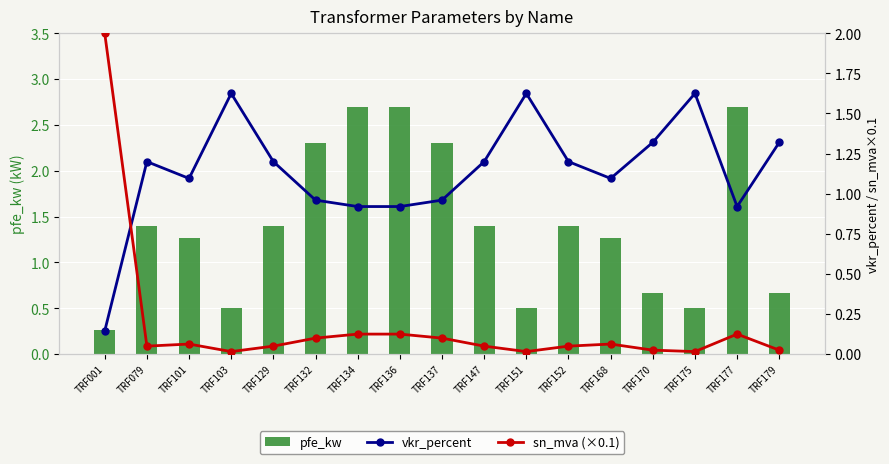

Is the value of pfe_kw at TRF129 greater than the value of vkr_percent at TRF175?

No